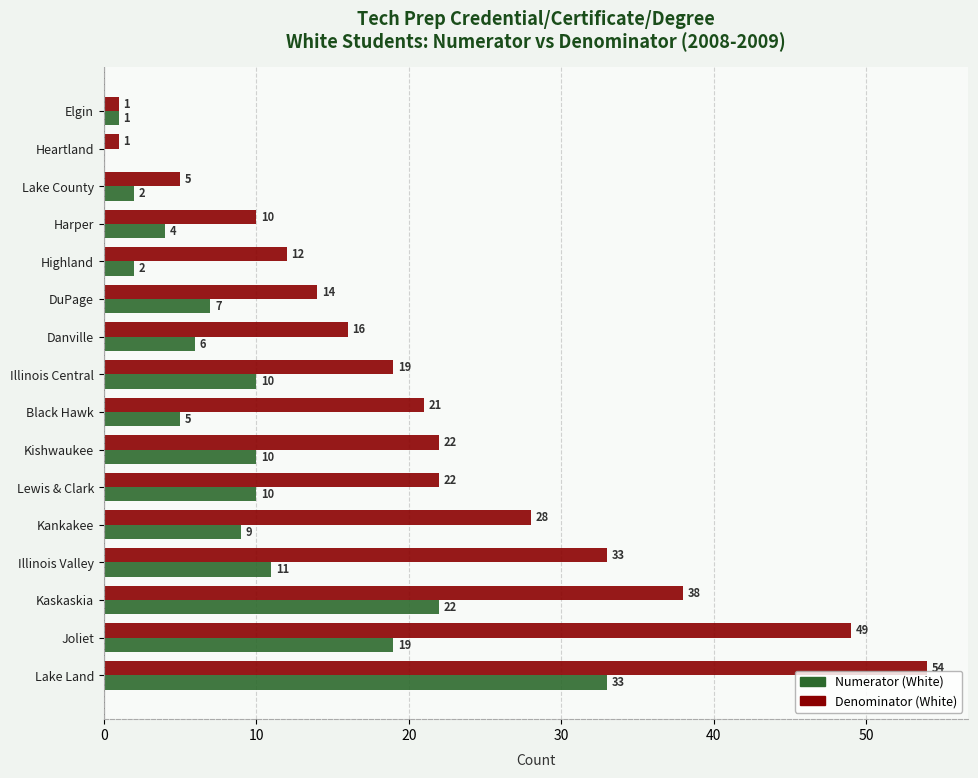

At which label is Denominator (White) closest to 27?

Kankakee